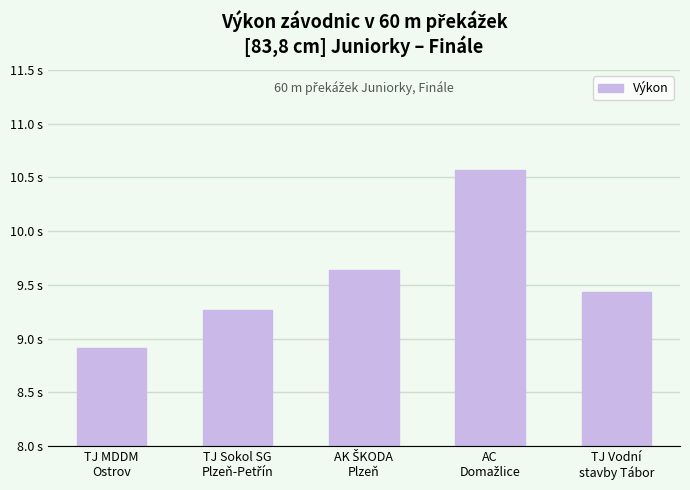

What is the sum of the values at TJ Sokol SG
Plzeň-Petřín and AK ŠKODA
Plzeň?

18.9